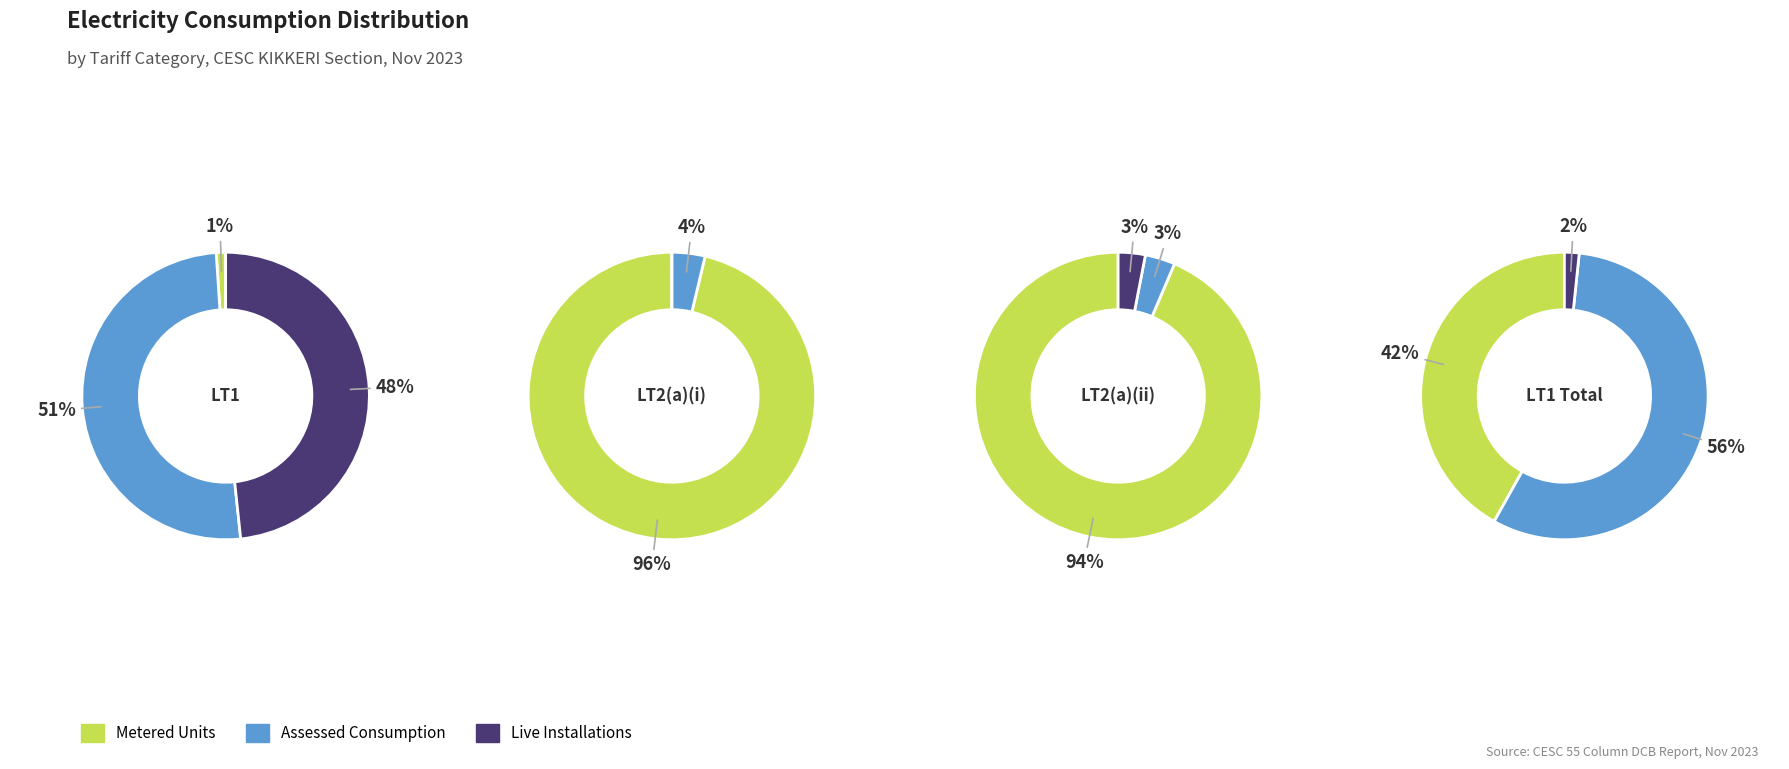

Does any single category account for the majority?

Yes